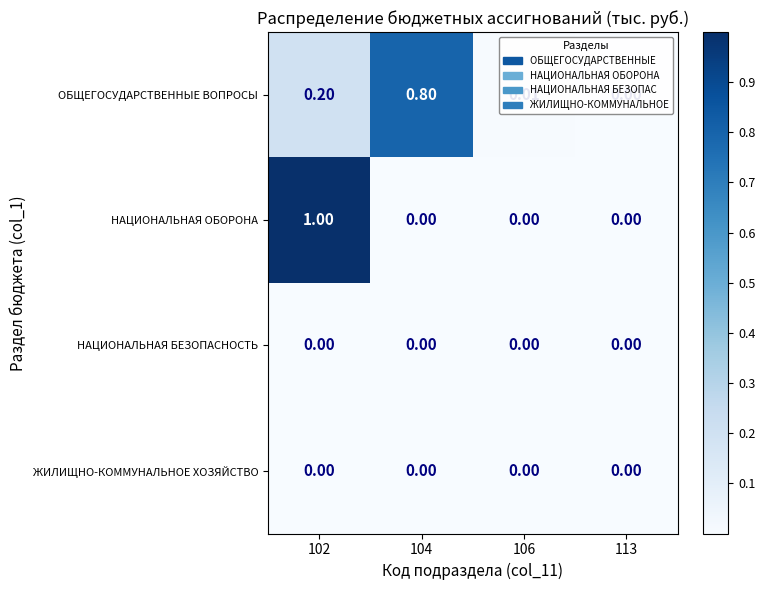

Which series has the largest range (max minus min)?

НАЦИОНАЛЬНАЯ ОБОРОНА